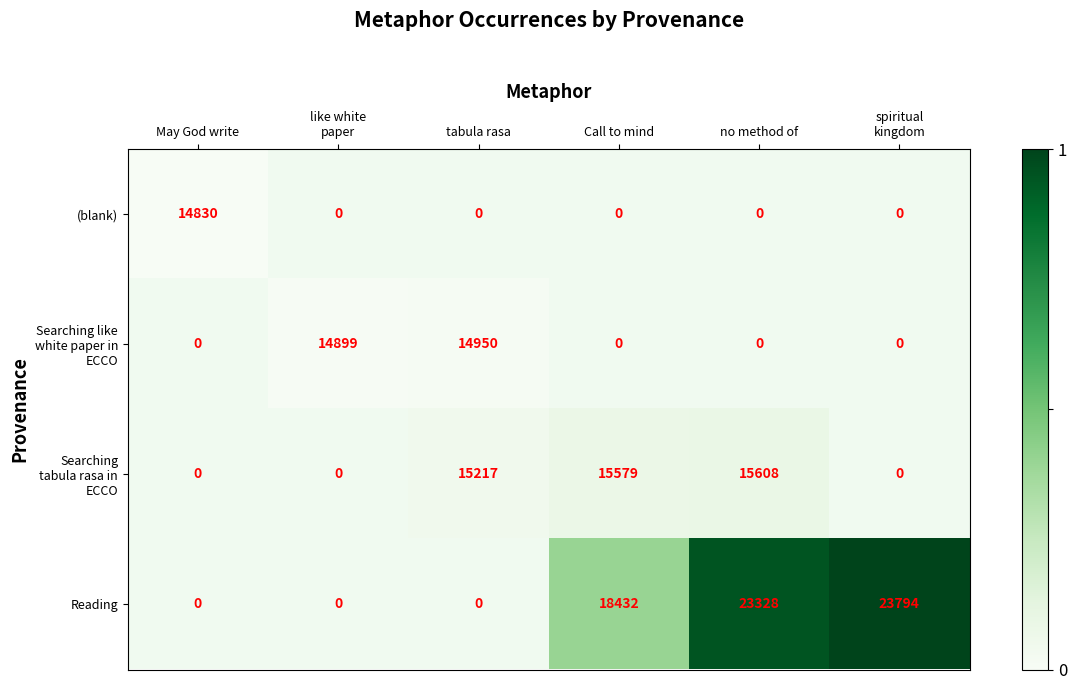

The (blank) series shows 20352 at May God write. True or false?

False